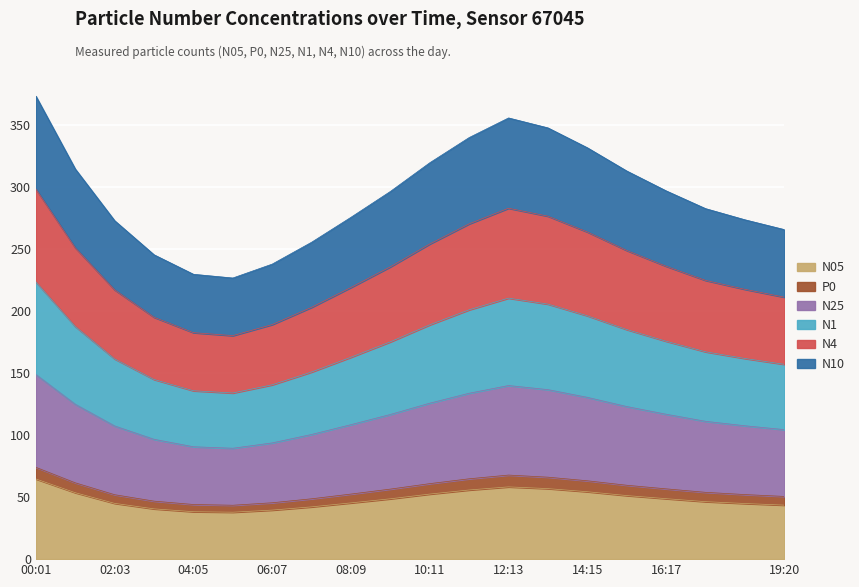

True or false: N4 and N05 intersect in this chart.

False